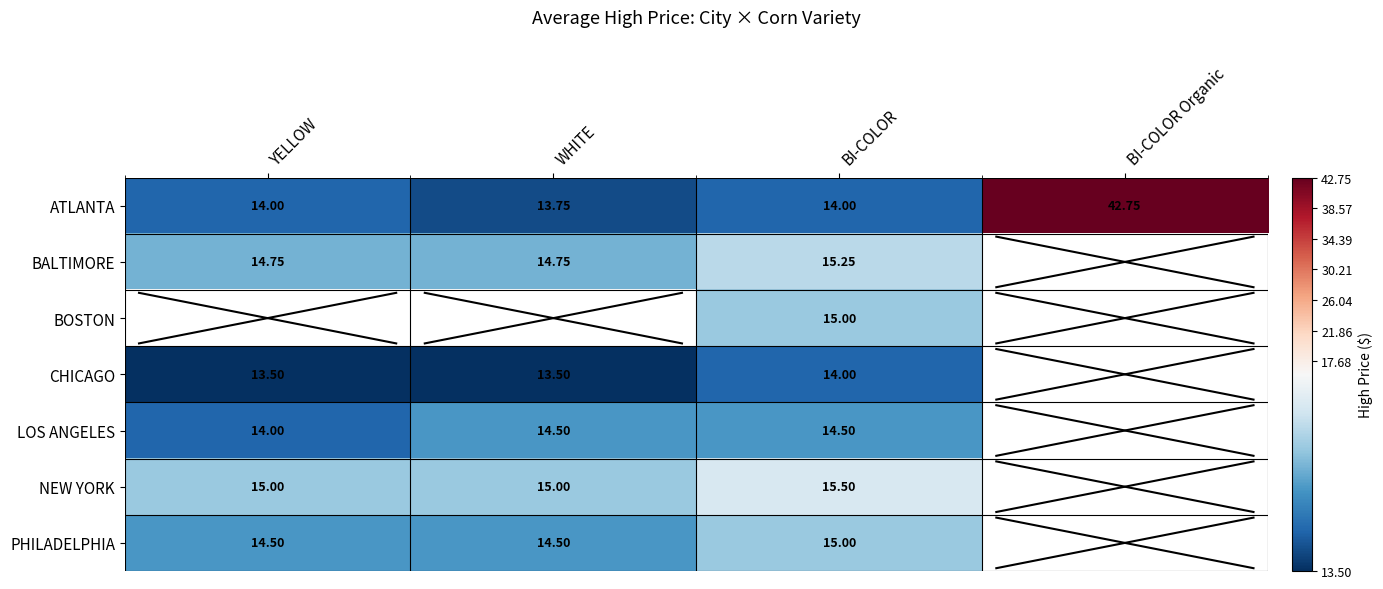

True or false: LOS ANGELES has a value of 8.9 at WHITE.

False